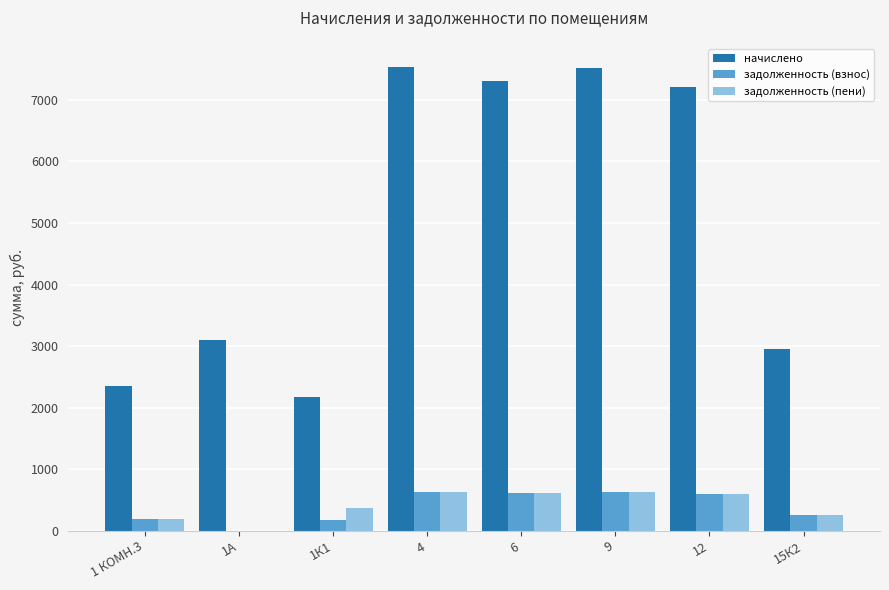

At which label is начислено closest to 4850?

1А